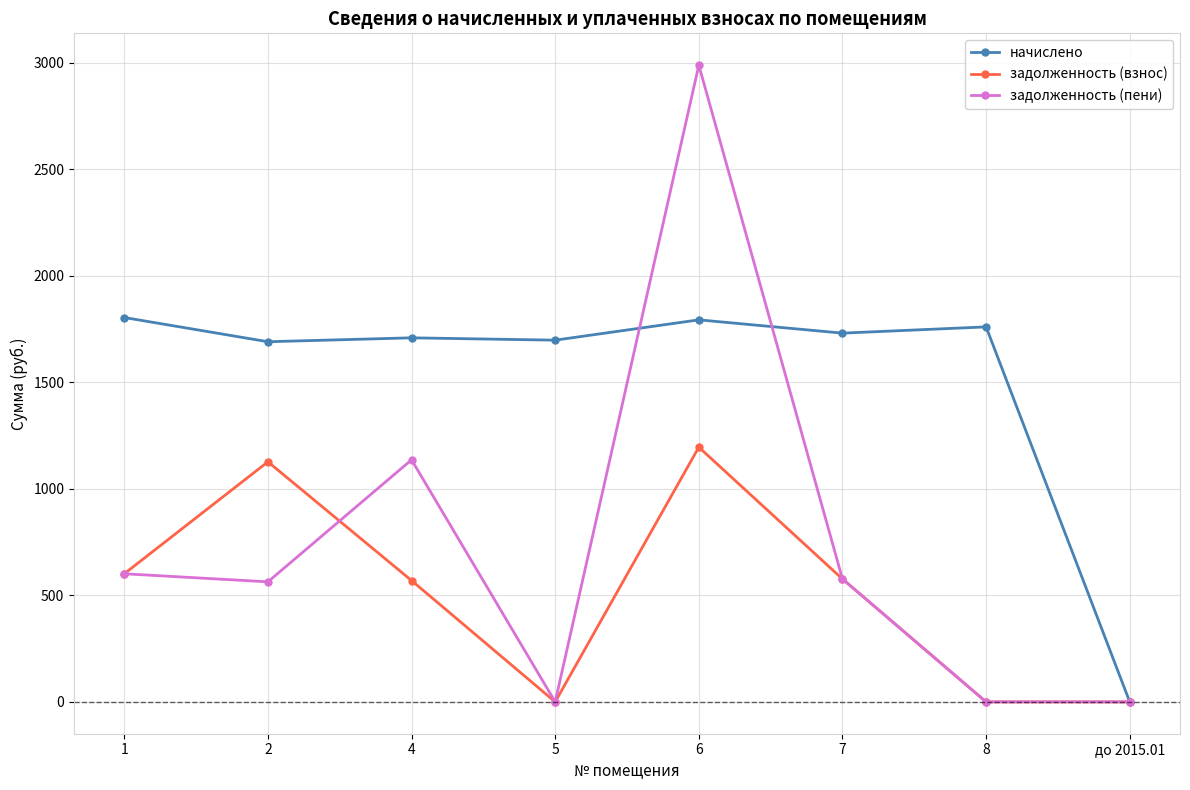

At which label does задолженность (пени) first exceed 576?

1